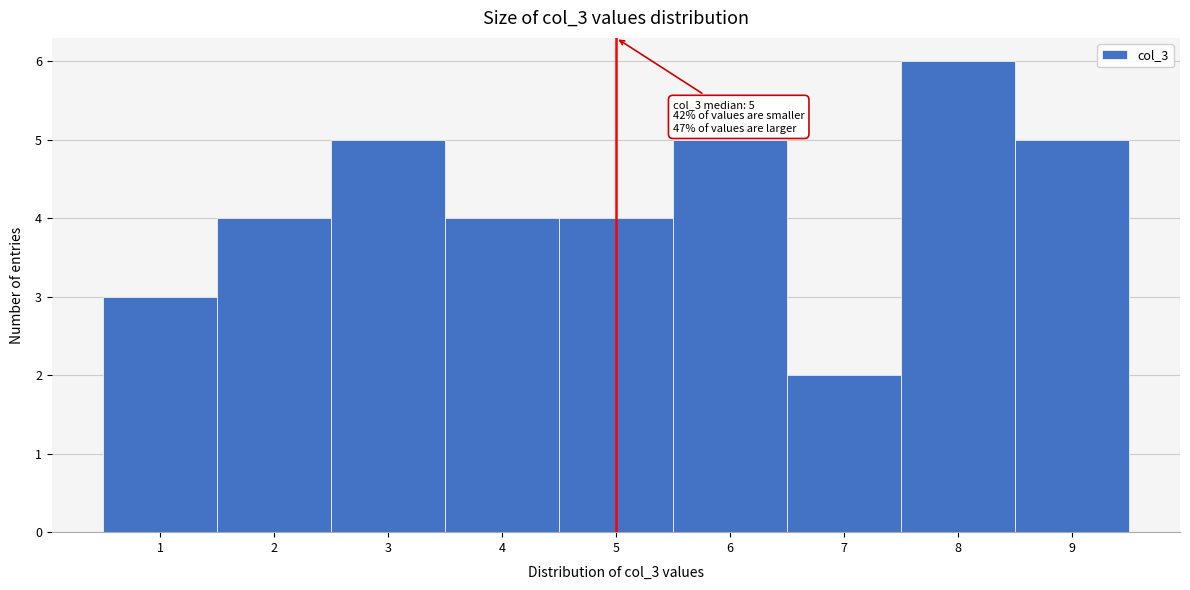

Over which range of the x-axis is the bar tallest?

7.5 to 8.5